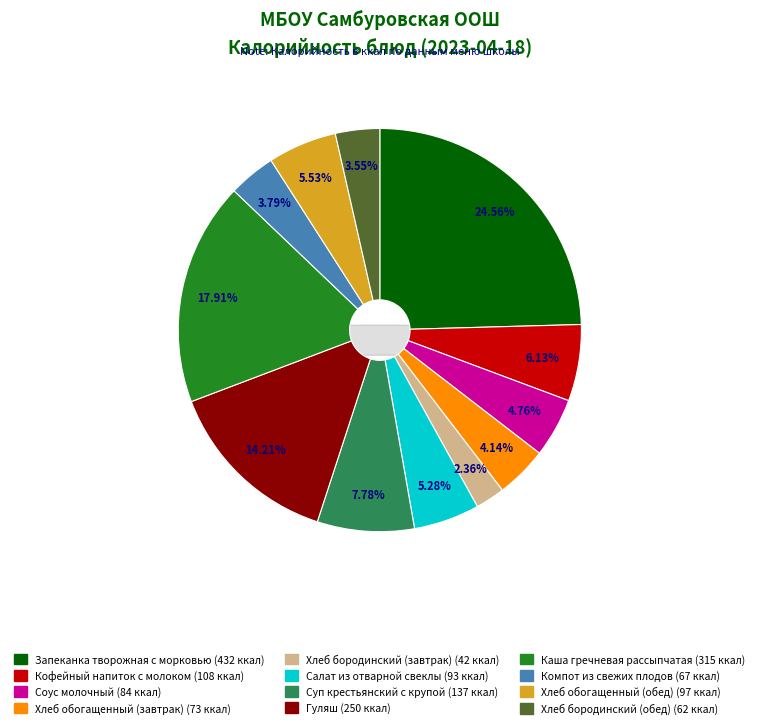

Approximately how many times larger is the value at Компот из свежих плодов compared to Хлеб обогащенный (завтрак)?

0.9